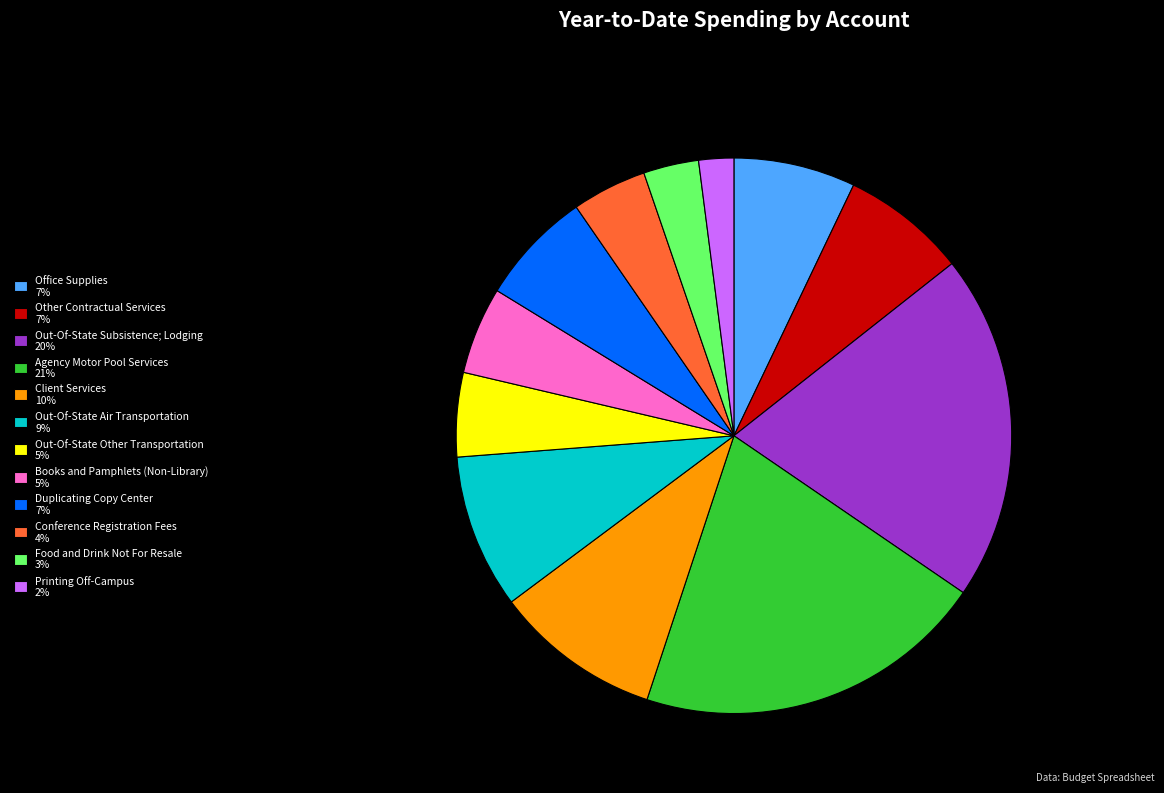

Approximately how many times larger is the value at Client Services 10% compared to Duplicating Copy Center 7%?

1.5